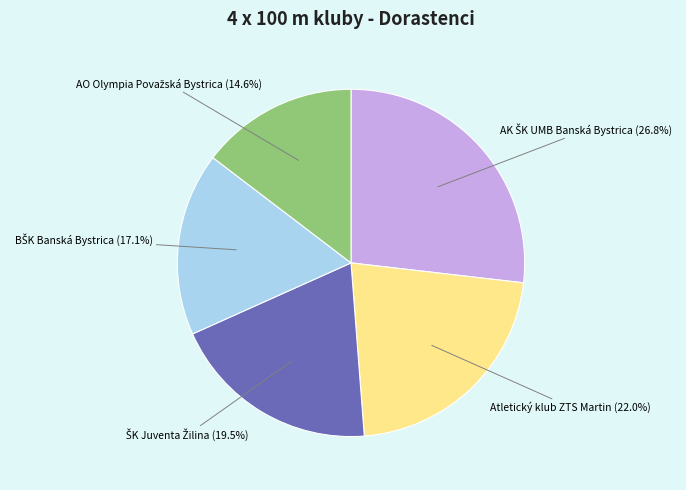

Is there any slice that represents more than half of the pie?

No